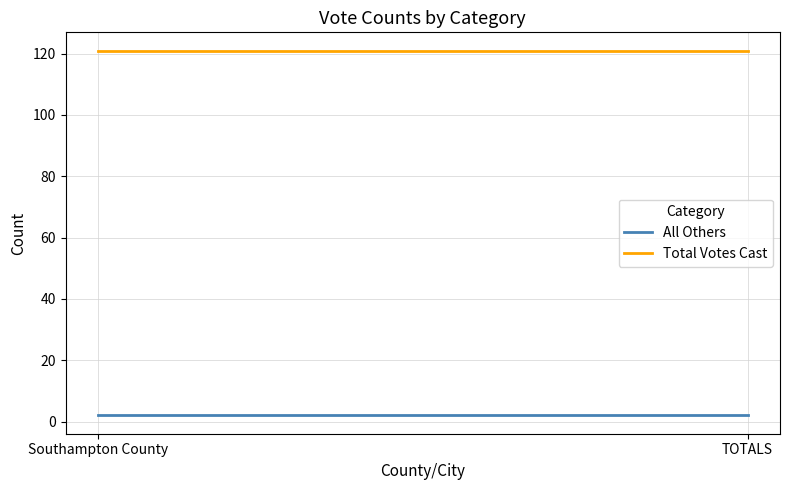

What is the label of the 2nd point from the left?

TOTALS